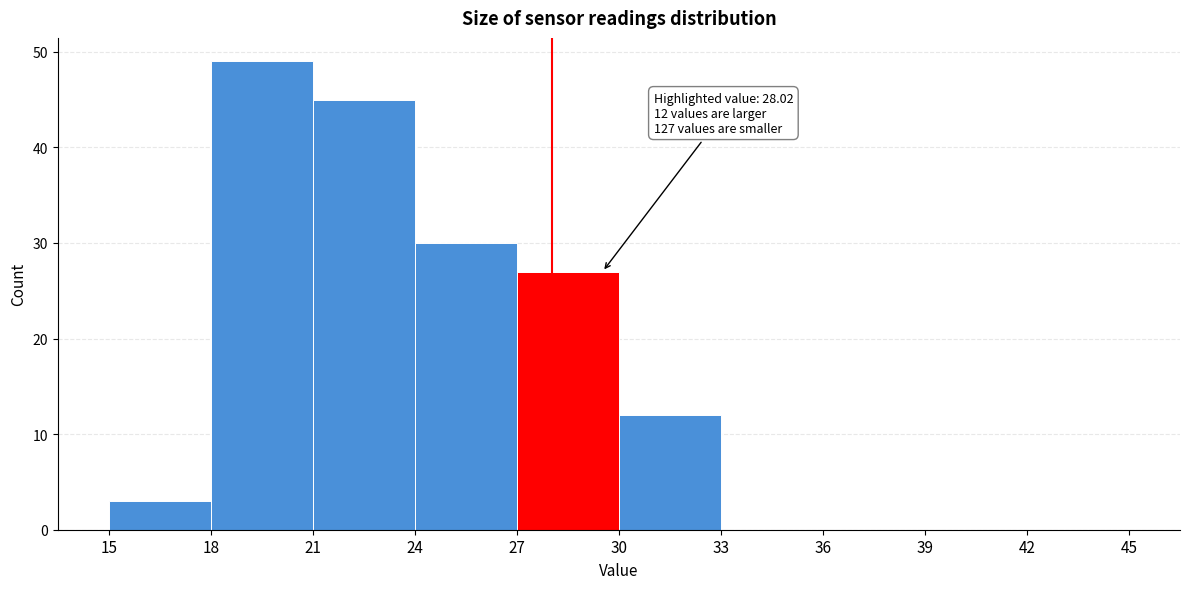

Over which range of the x-axis is the bar tallest?

18 to 21